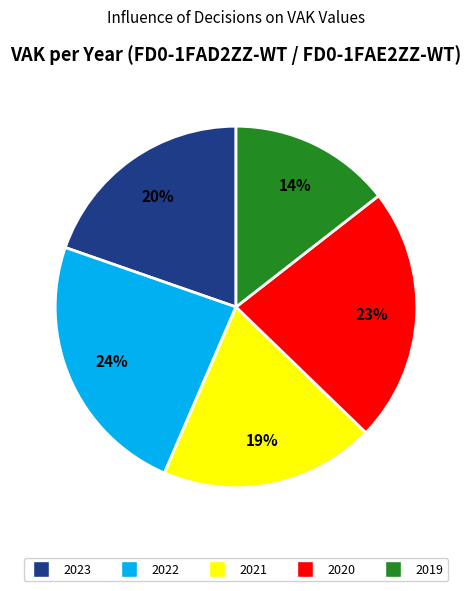

To the nearest percent, what is the average slice percentage?

20%